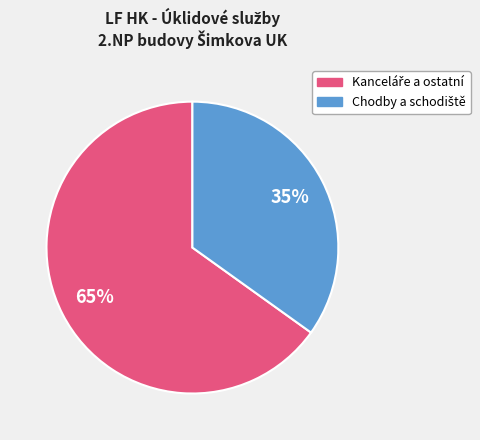

Does any single category account for the majority?

Yes